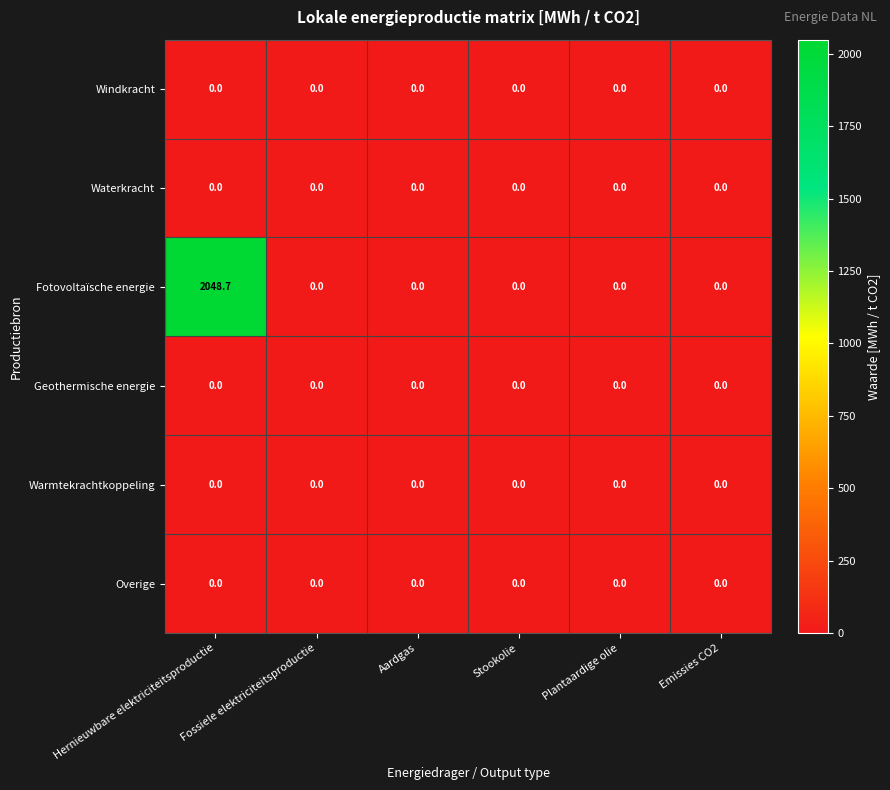

The value of Overige at Fossiele elektriciteitsproductie is 0.0. True or false?

True